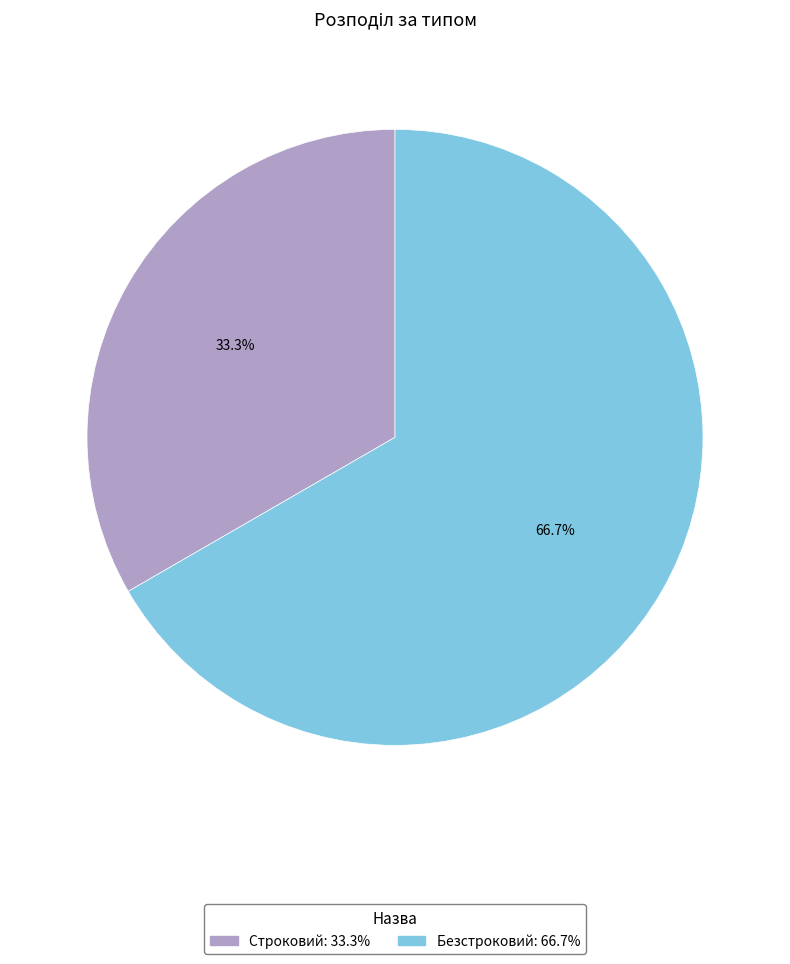

To the nearest percent, what portion does Безстроковий represent?

67%